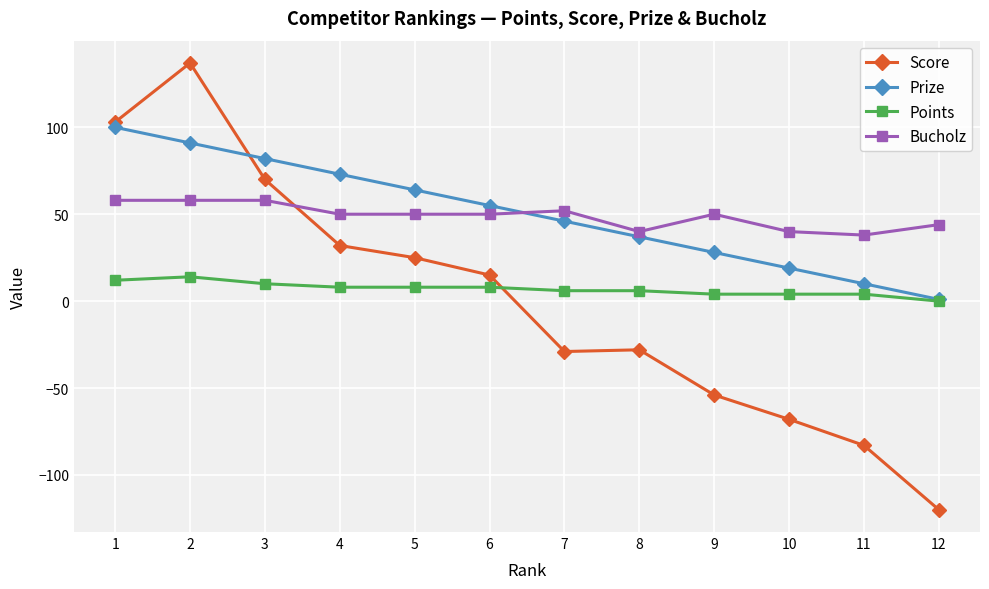

At which label does Prize first exceed 55?

1